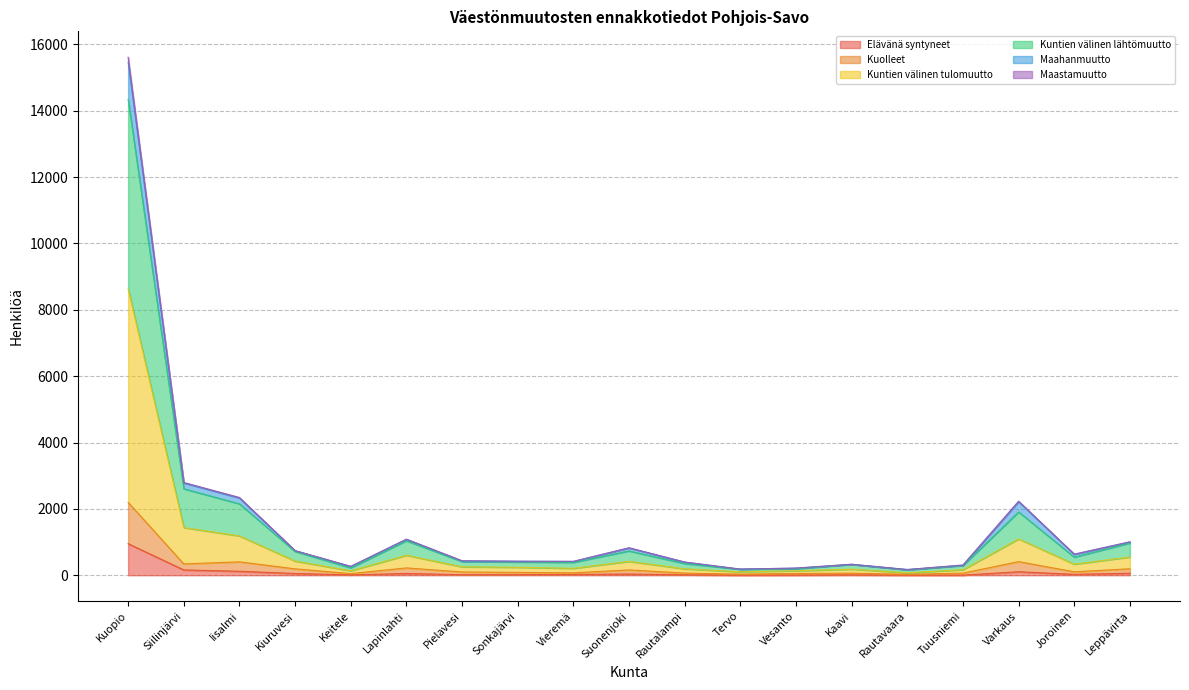

At which category is the sum across all series the highest?

Kuopio